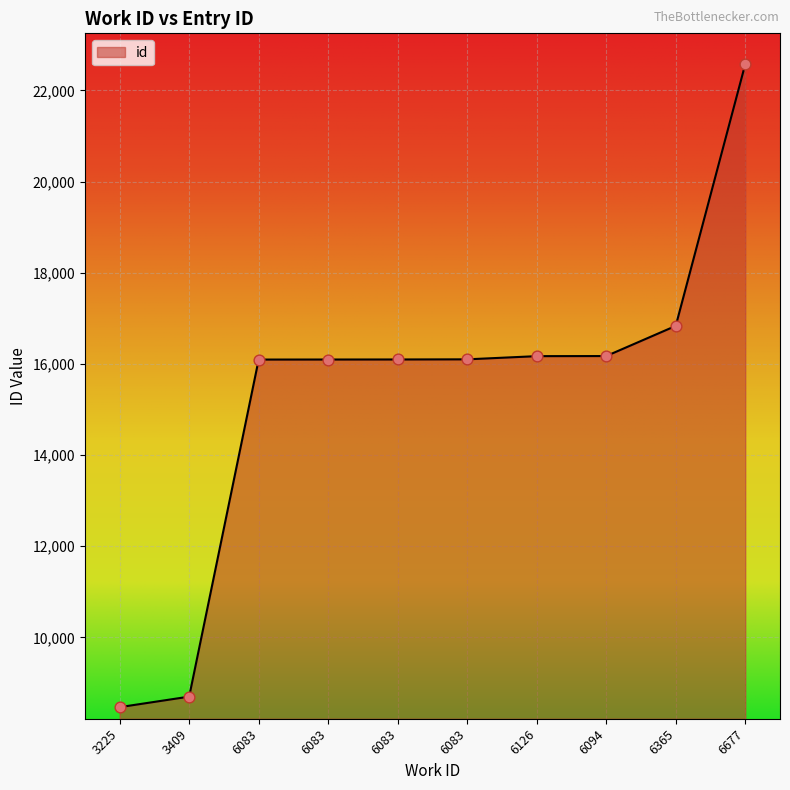

How many lines are shown in the chart?

1